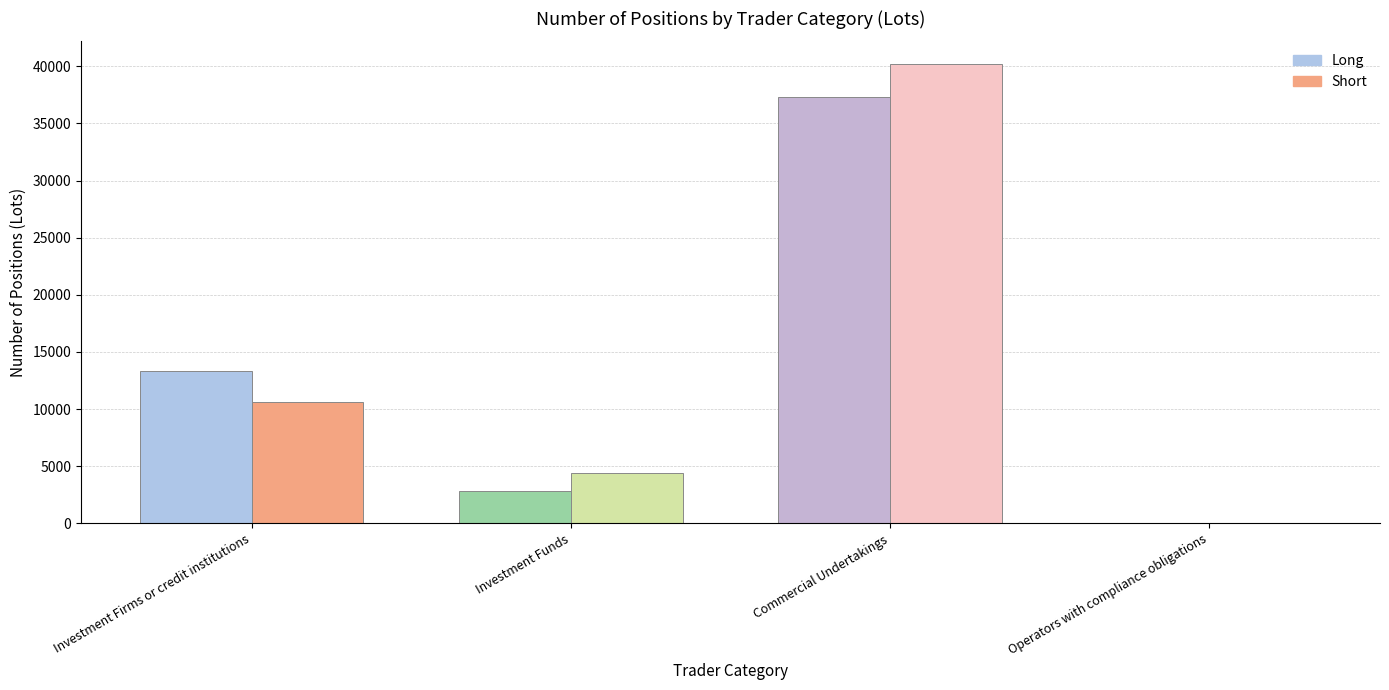

How many bars are there in each group?

2